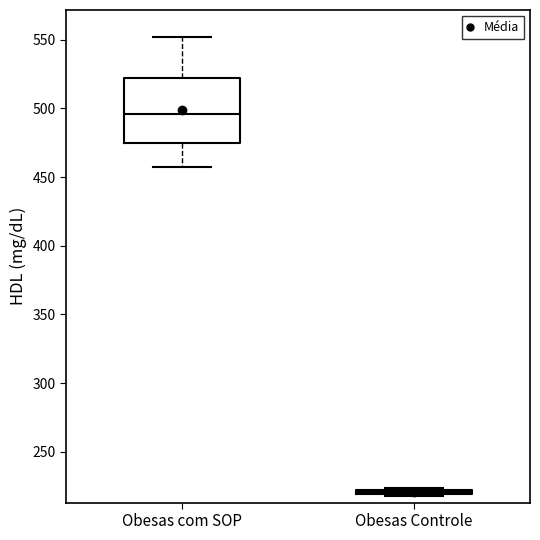

Which box is the tallest, from its lower edge to its upper edge?

Obesas com SOP